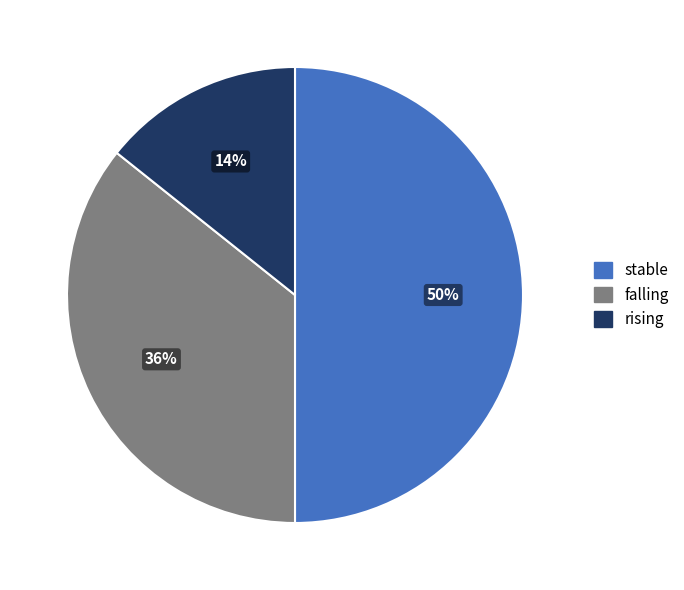

Count the number of slices in the pie.

3